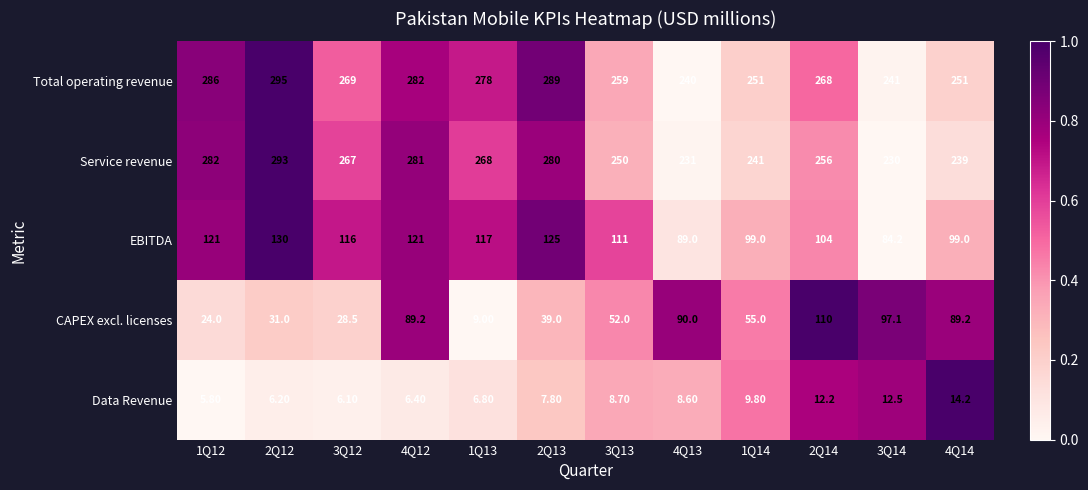

Rank the series by their maximum value, from highest to lowest.

Total operating revenue, Service revenue, EBITDA, CAPEX excl. licenses, Data Revenue